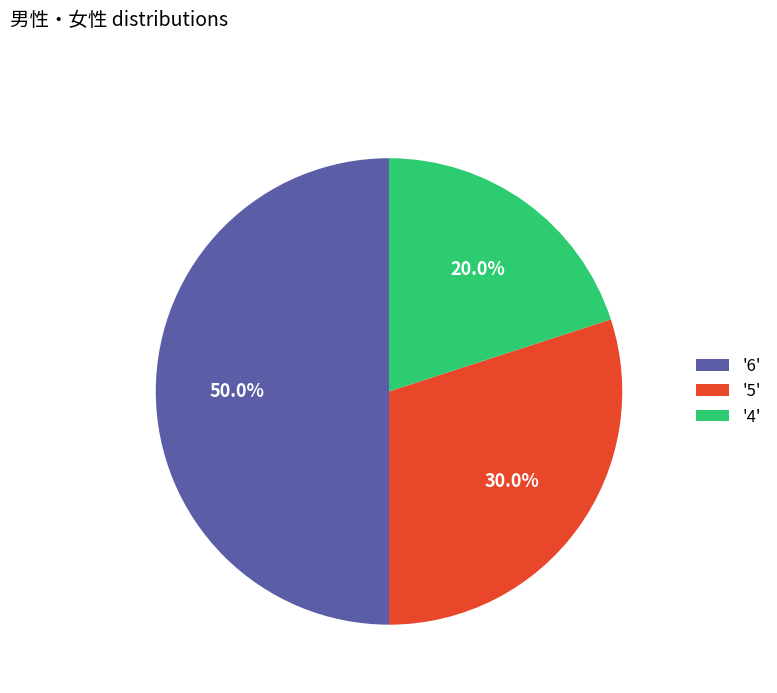

Which category has the biggest portion of the pie?

'6'